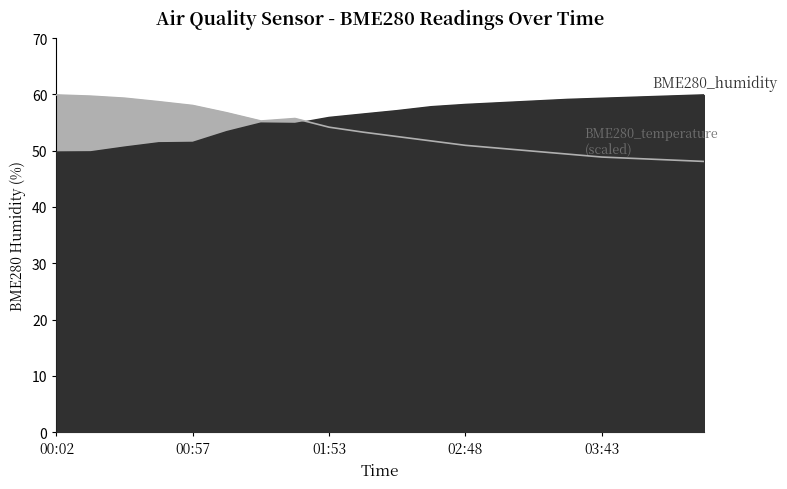

What value does the BME280_temperature series have at 02:08?

53.3